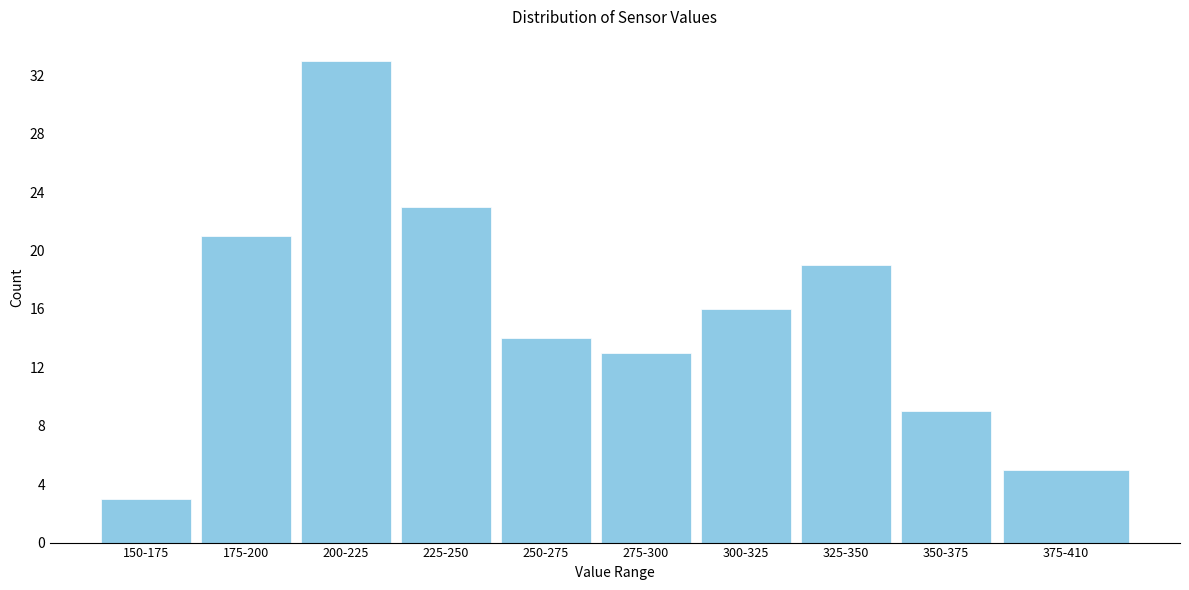

Reading right to left, transcribe all the data shown in this chart.

5	9	19	16	13	14	23	33	21	3